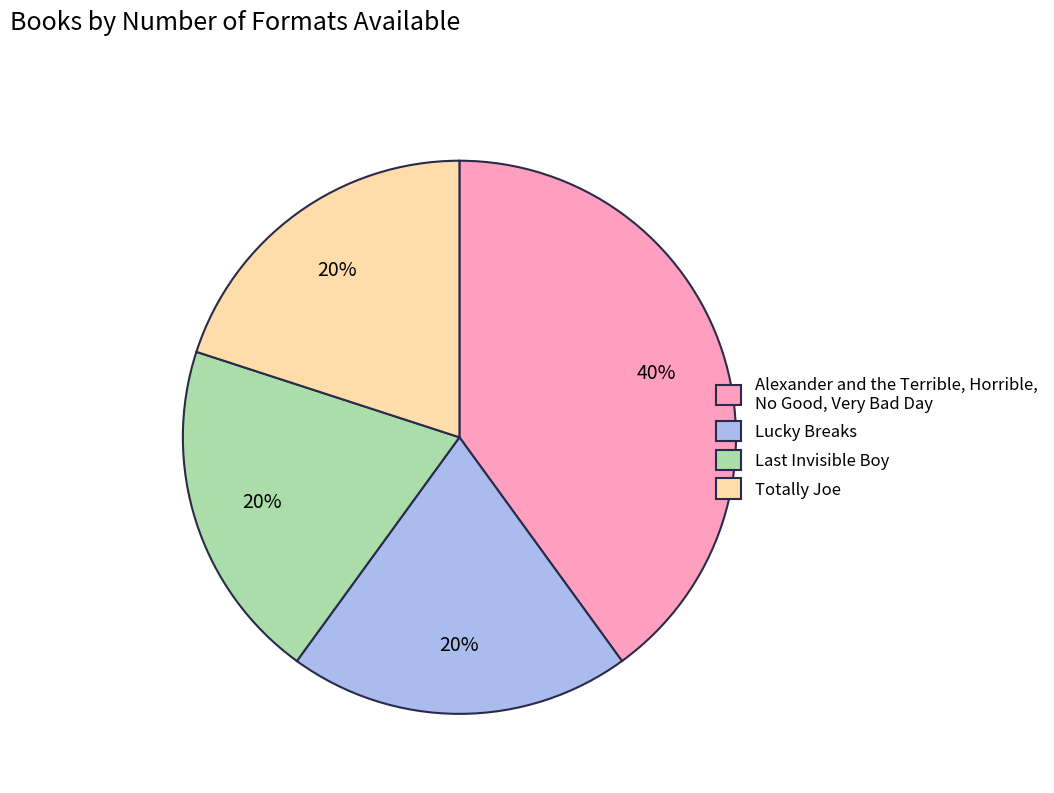

To the nearest percent, what percentage of the pie is Alexander and the Terrible, Horrible, No Good, Very Bad Day?

40%